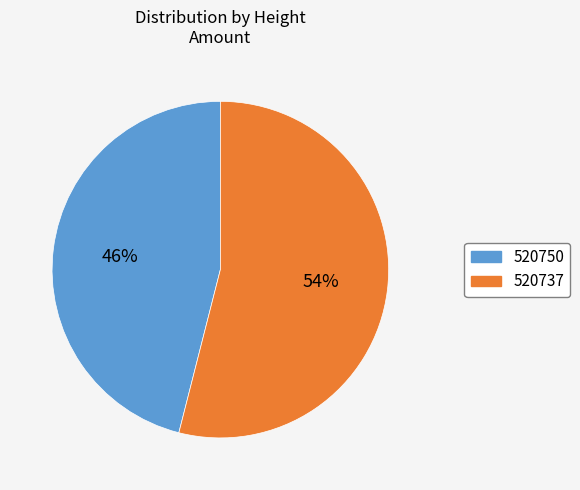

Which slice is the largest?

520737